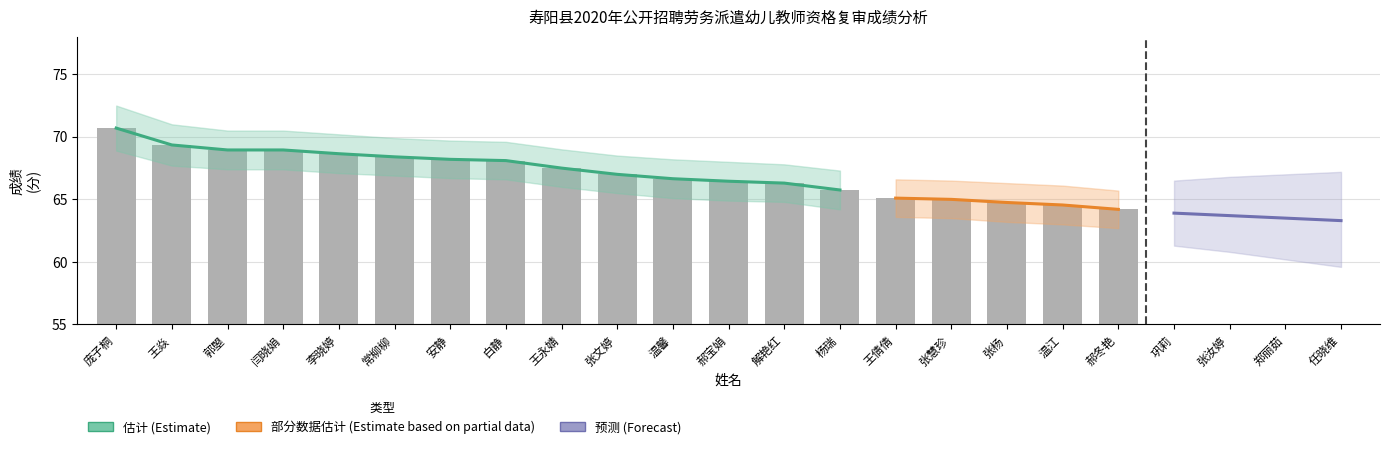

Approximately how many times larger is the value at 张杨 compared to 郭曌?

0.9